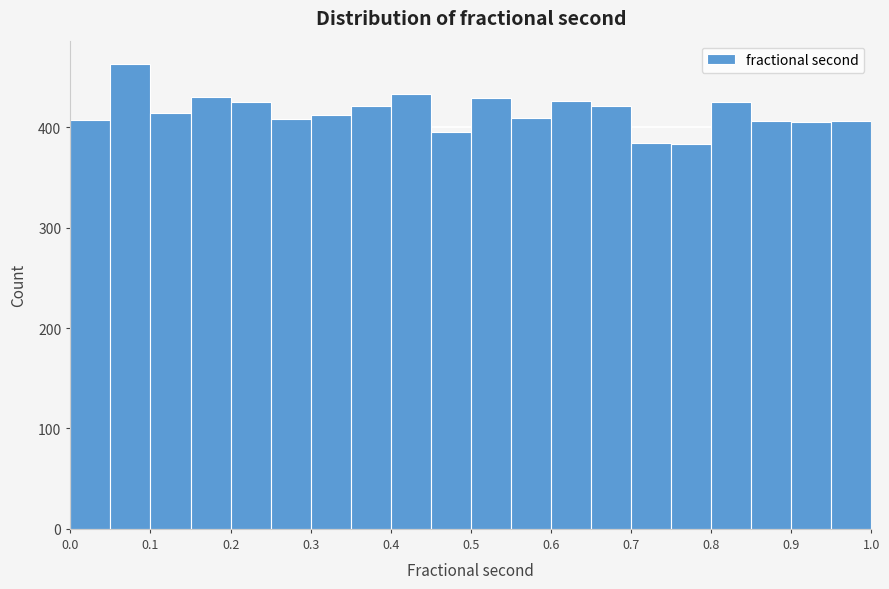

How tall is the bar that spans 0.70 to 0.75 on the x-axis? The values are not printed on the chart, so give them approximately, as read against the axis.

380